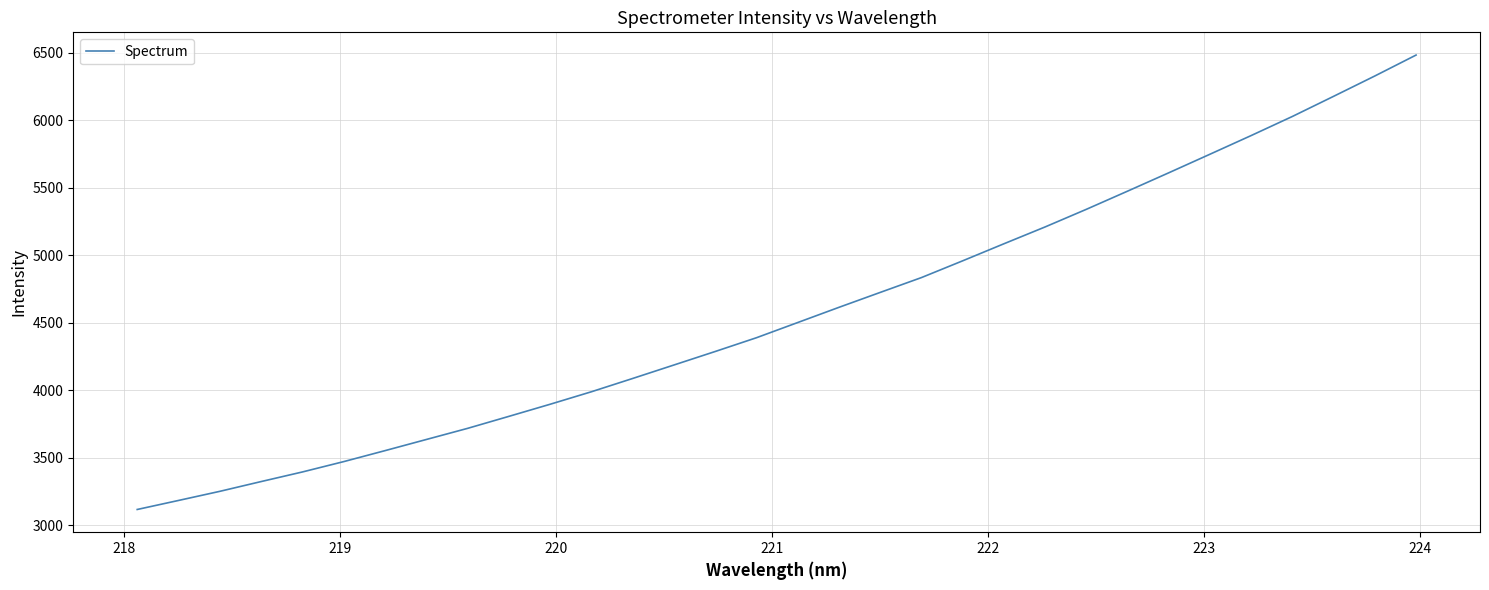

What is the smallest value displayed?

3115.3